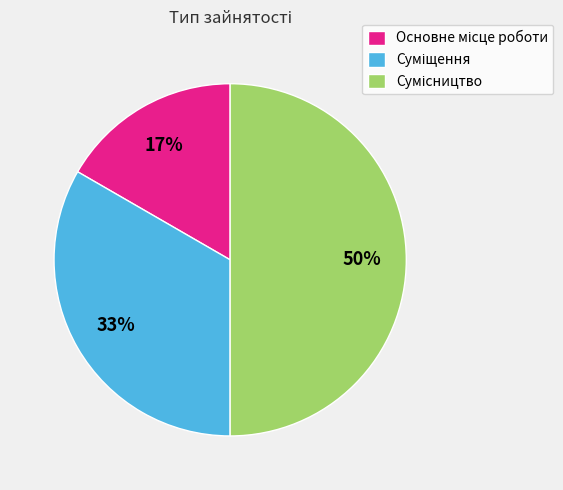

To the nearest percent, what is the average slice percentage?

33%